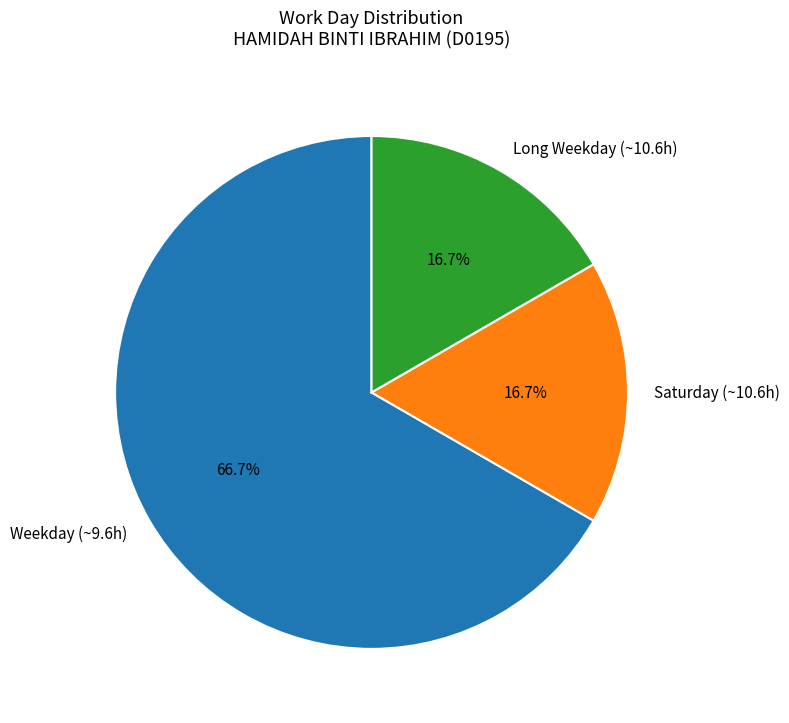

Combined, do Long Weekday (~10.6h) and Saturday (~10.6h) account for over 50%?

No